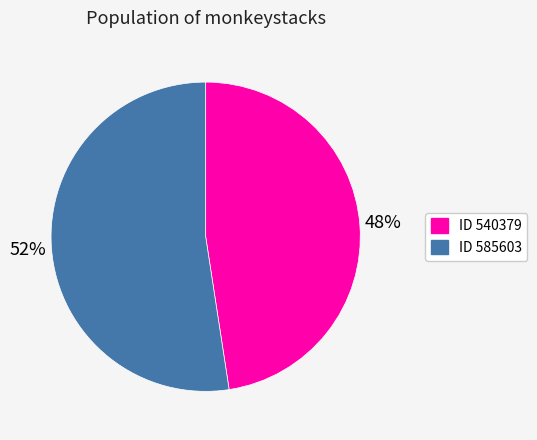

How many slices are in this pie chart?

2